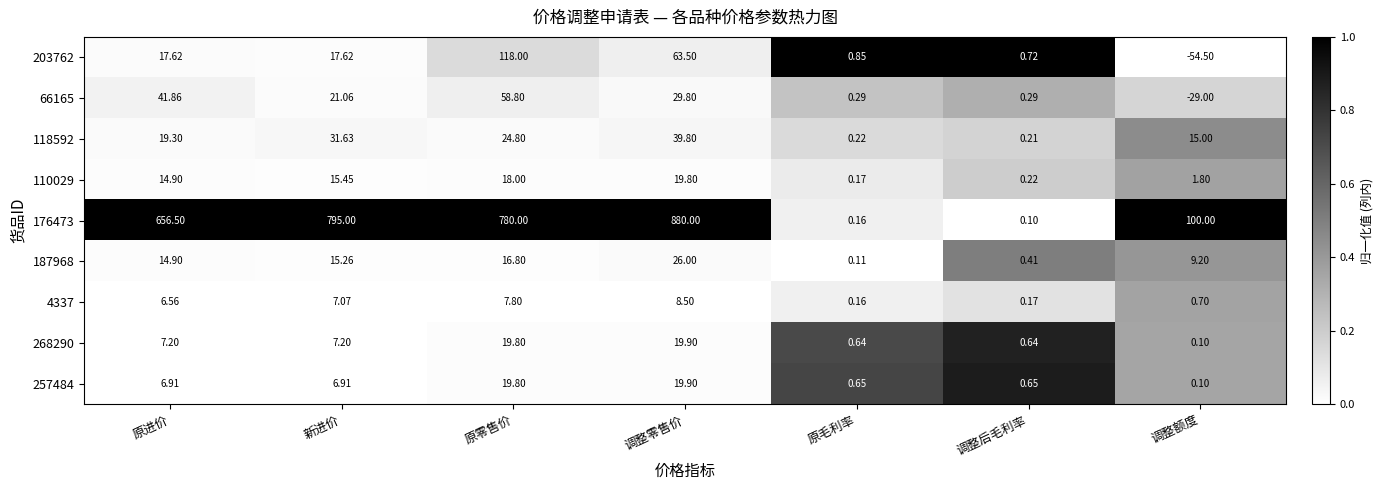

At which category is the sum across all series the highest?

调整零售价